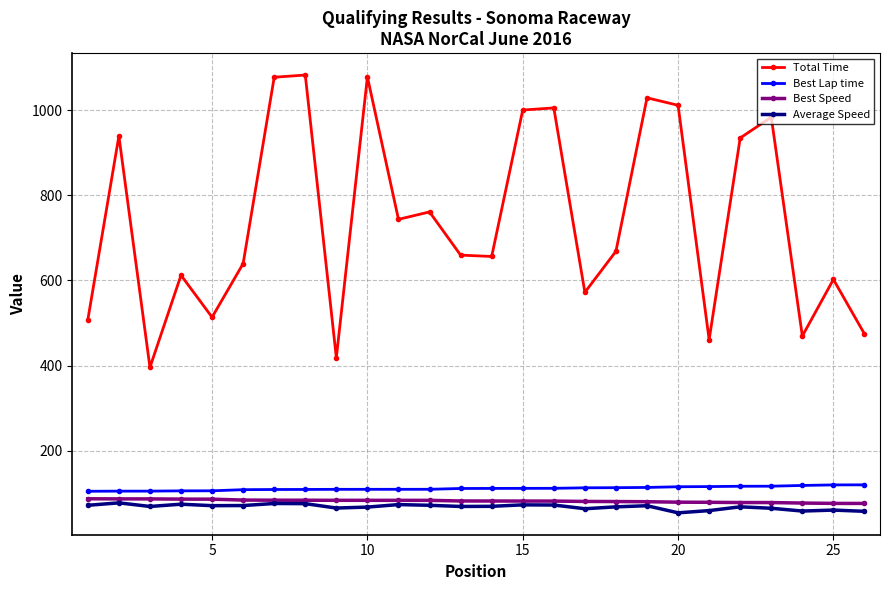

What are all the series names shown in the legend?

Total Time, Best Lap time, Best Speed, Average Speed